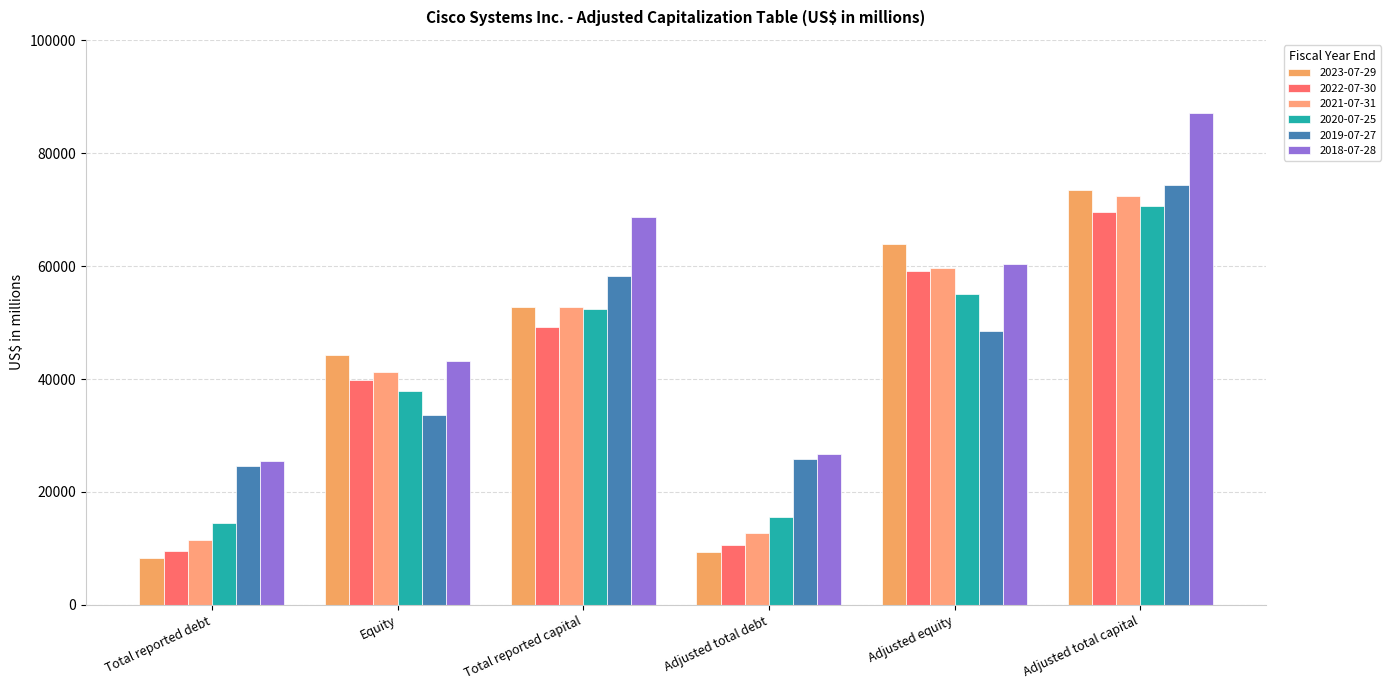

What is the average value of the 2019-07-27 series?

44192